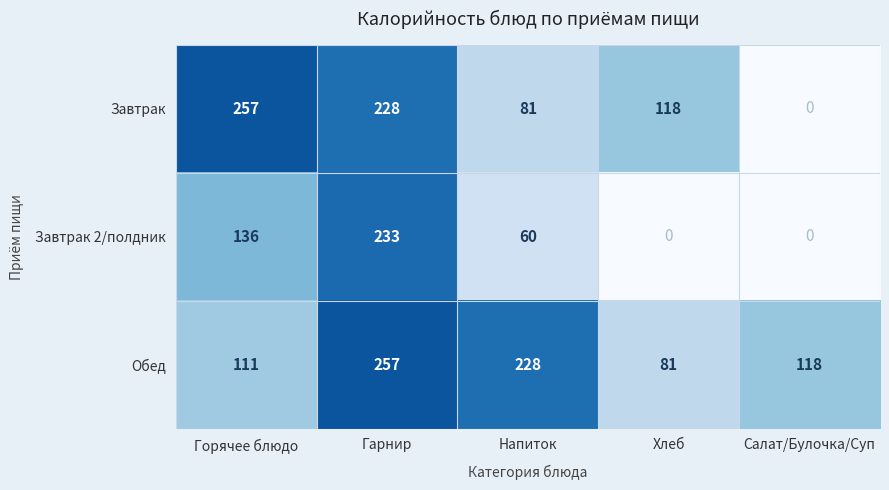

The Завтрак 2/полдник series shows 0 at Салат/Булочка/Суп. True or false?

True